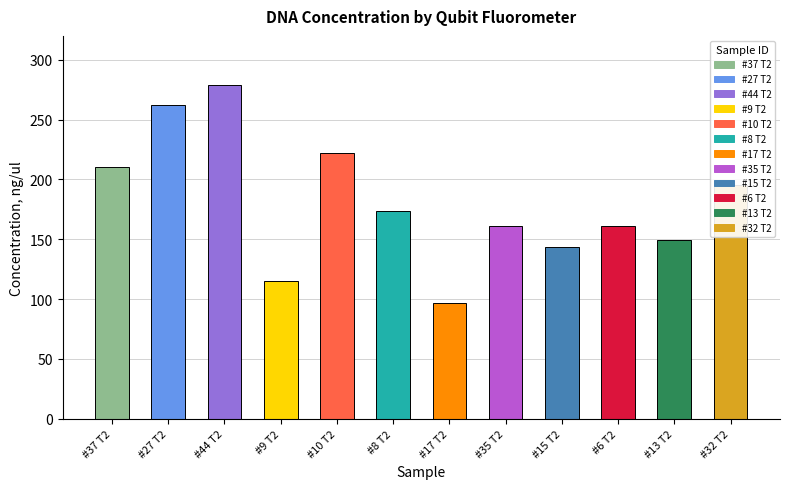

Are the bars horizontal?

No